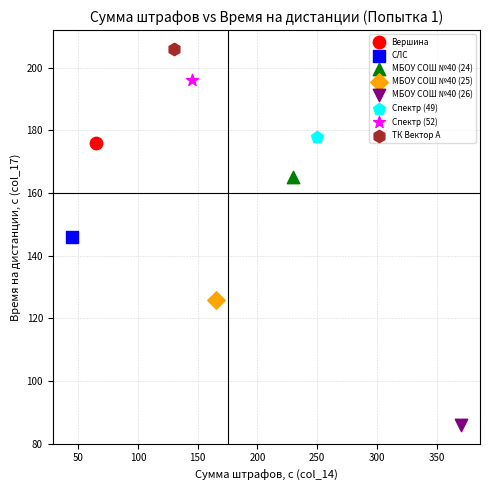

Which series contains the highest Y value?

ТК Вектор А